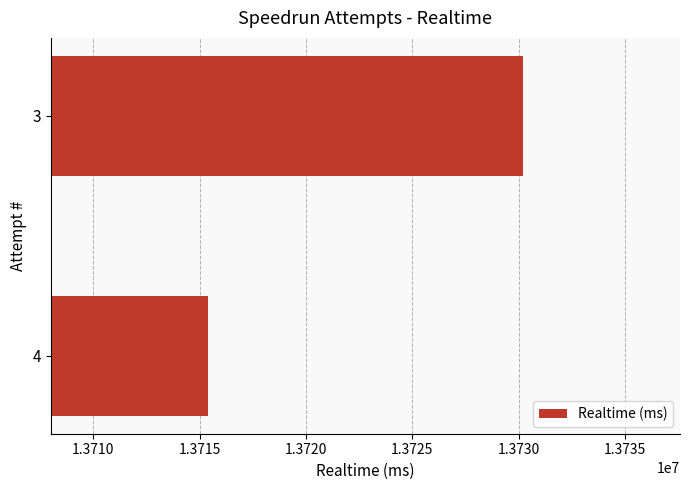

Between 3 and 4, which is larger?

3